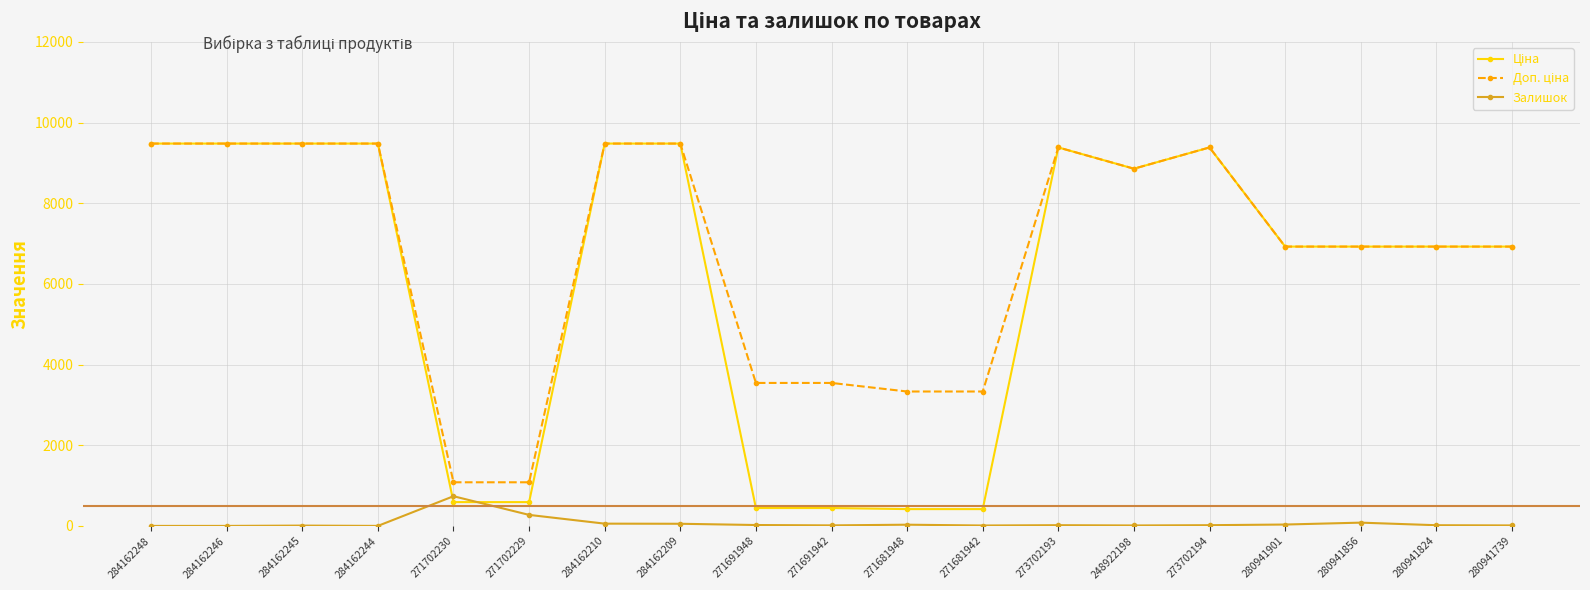

What is the greatest value displayed?

9480.1